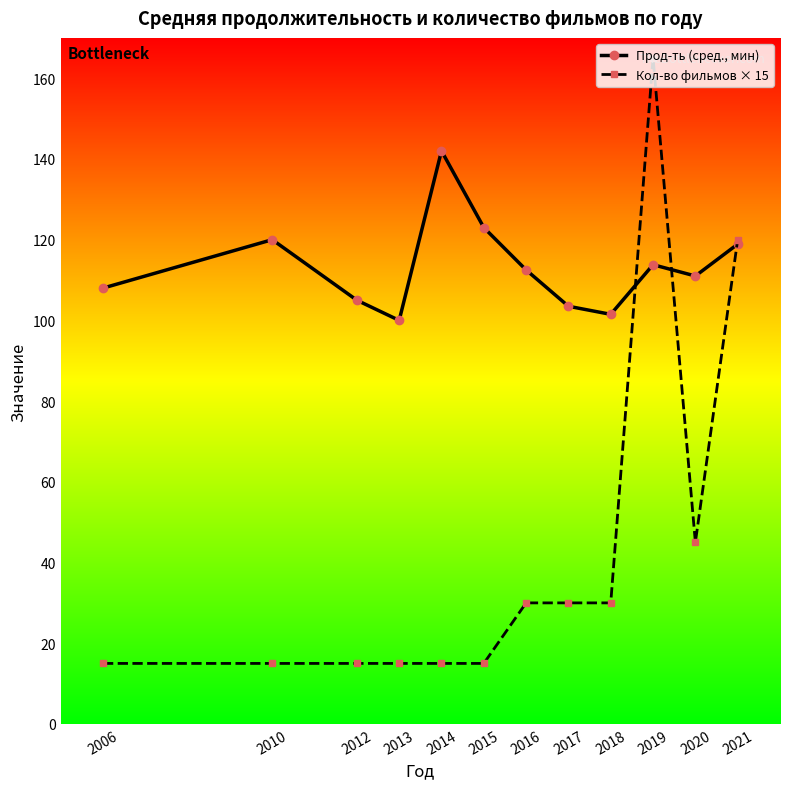

What is the sum of all Кол-во фильмов × 15 values?

510.0